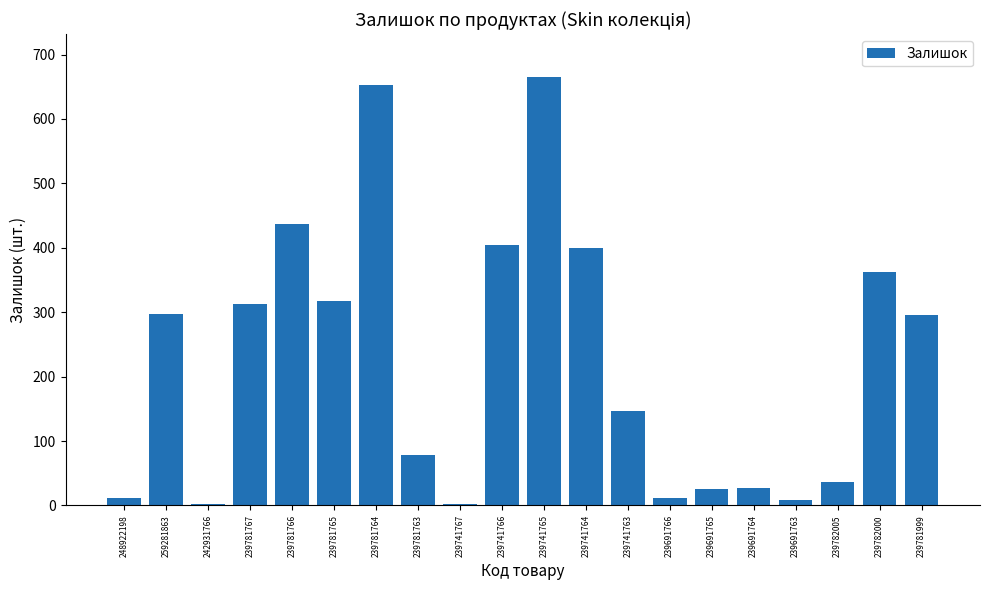

The chart shows a value of 8 at 239691763. True or false?

True